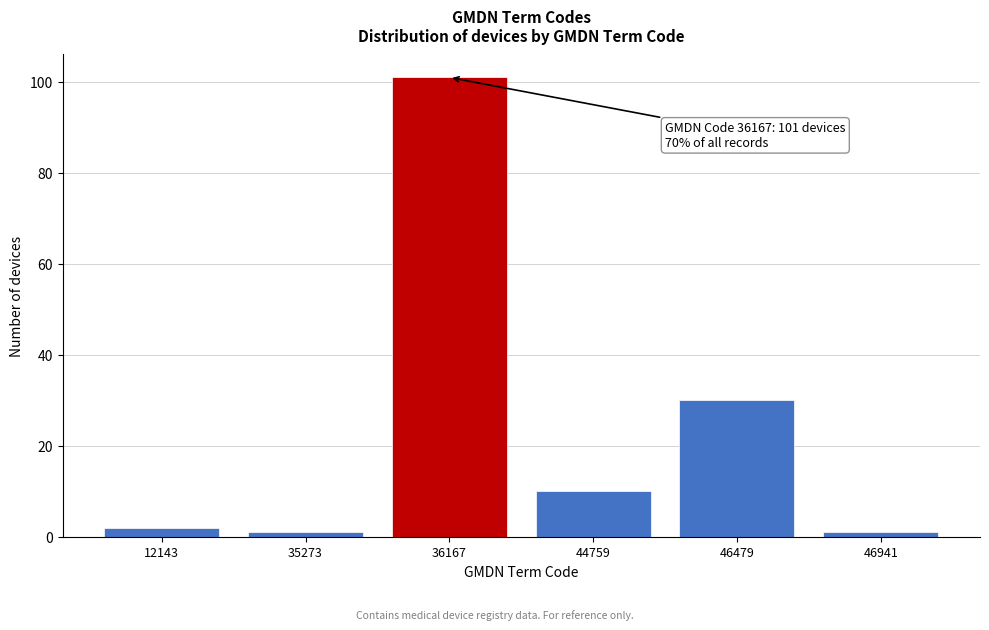

Reading left to right, list all the values displayed in this chart.

12143=2	35273=1	36167=101	44759=10	46479=30	46941=1